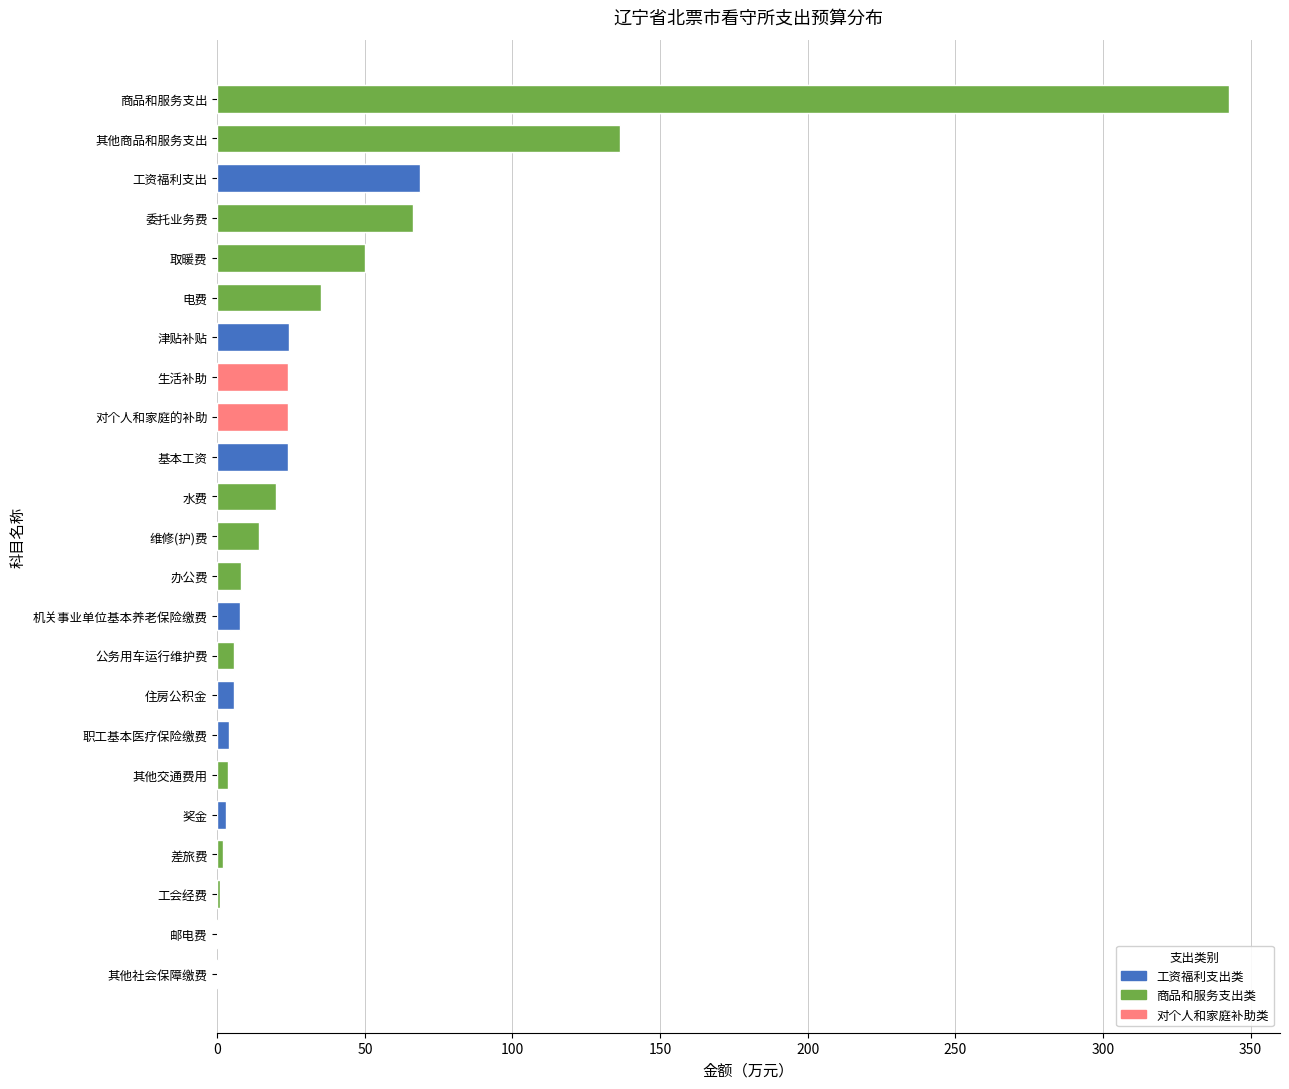

What is the change in value from 机关事业单位基本养老保险缴费 to 水费?

+12.3